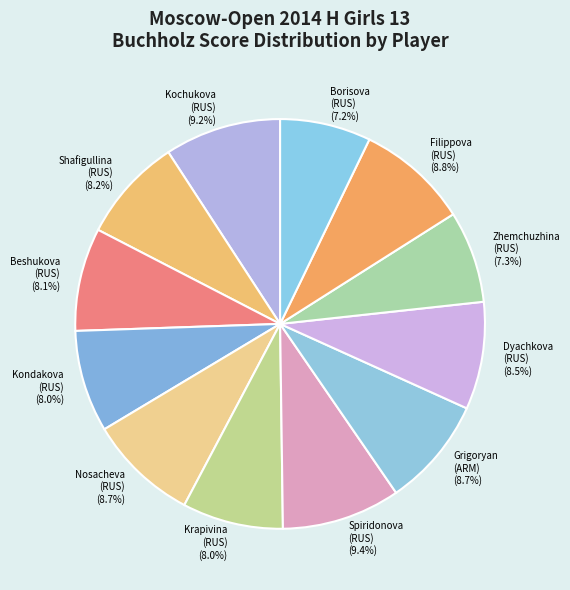

Is there any slice that represents more than half of the pie?

No